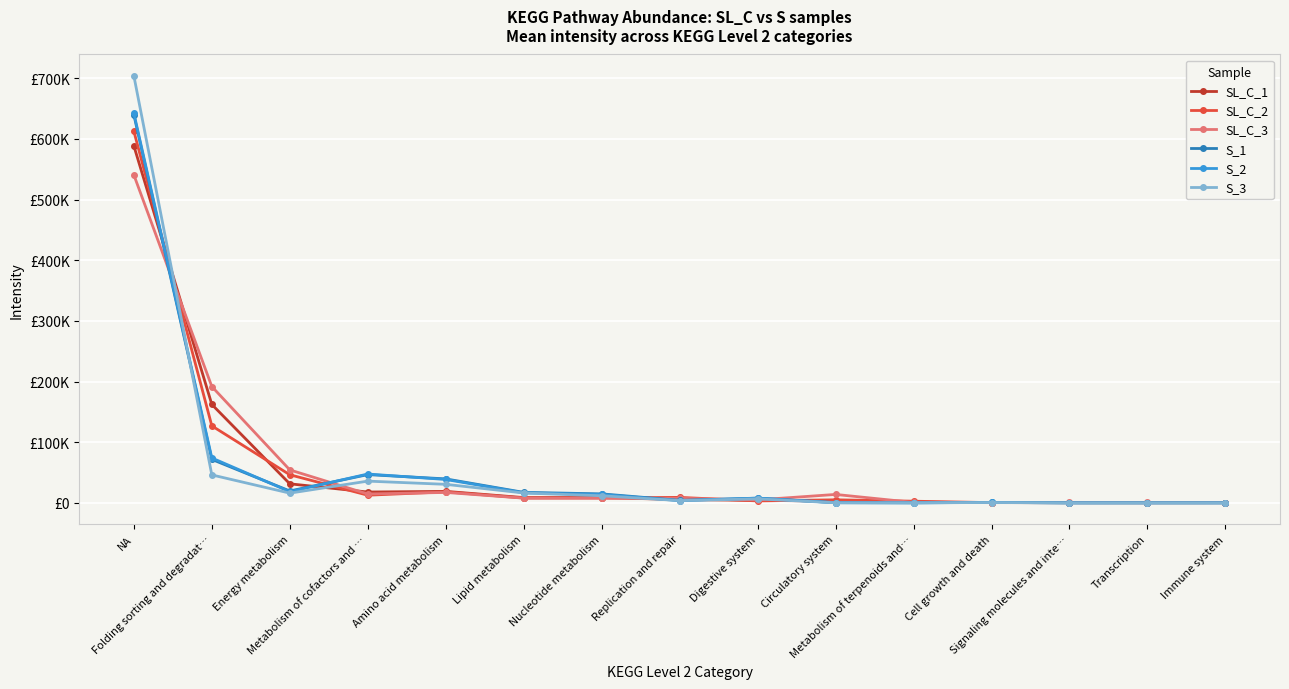

Which label corresponds to the largest value in the chart?

NA